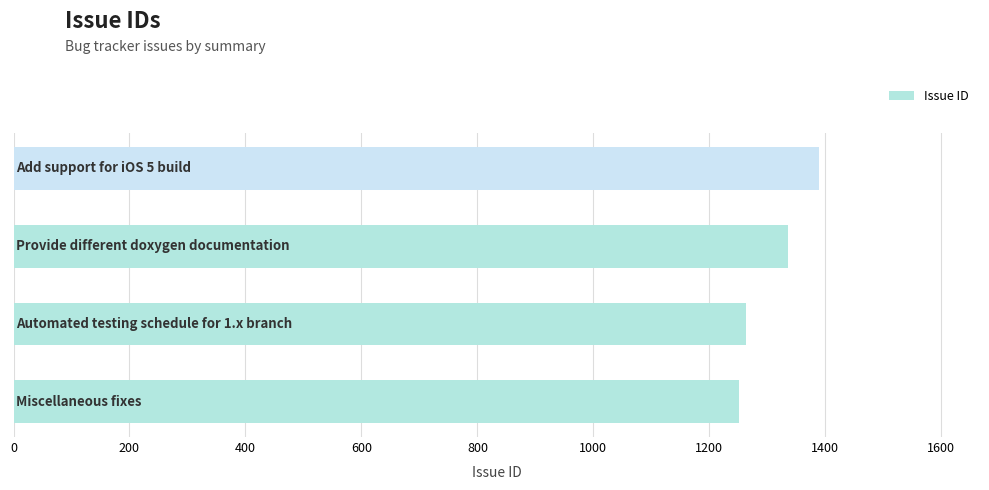

What is the difference between the maximum and second lowest values?

125